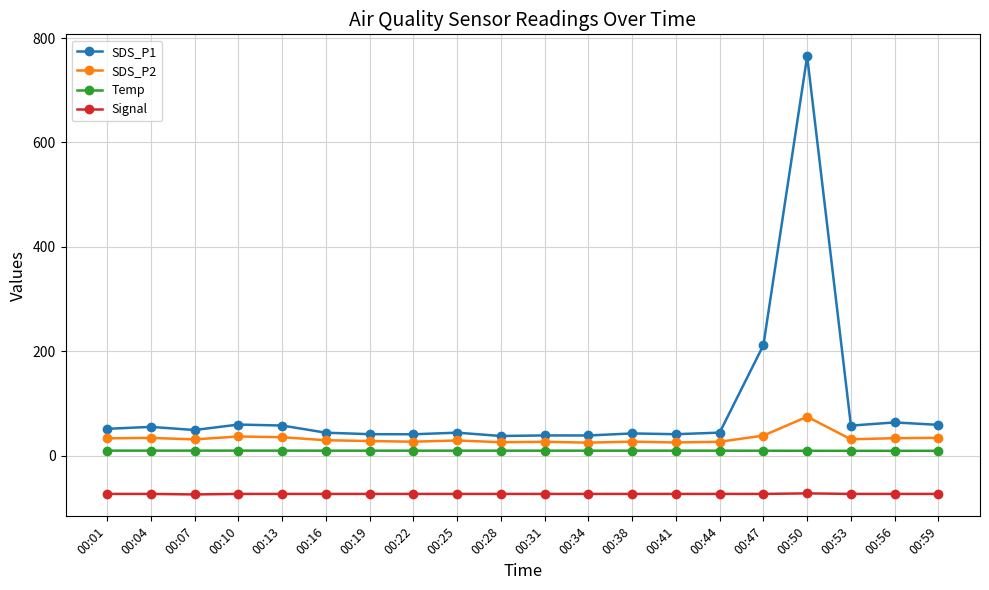

What is the average value of the SDS_P2 series?

32.8